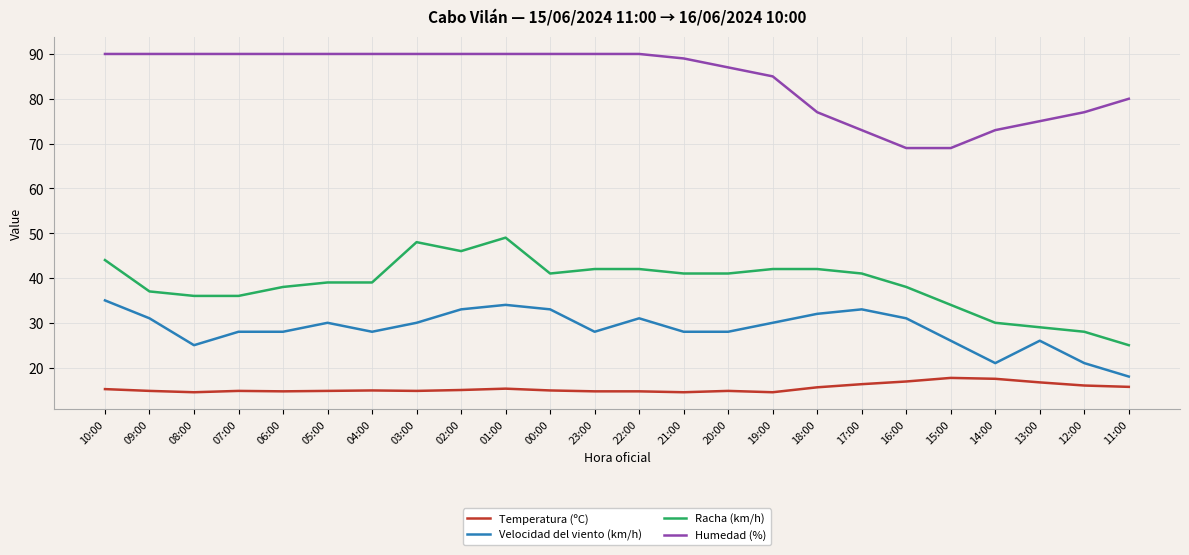

What is the difference between the highest and lowest values at 18:00?

61.4